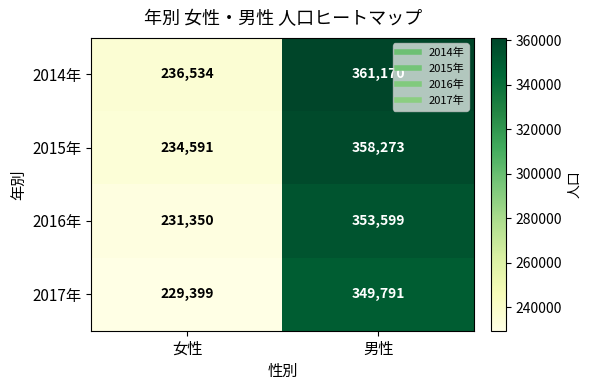

Reading left to right, list all the values displayed in this chart.

2014年: 236534	361170
2015年: 234591	358273
2016年: 231350	353599
2017年: 229399	349791